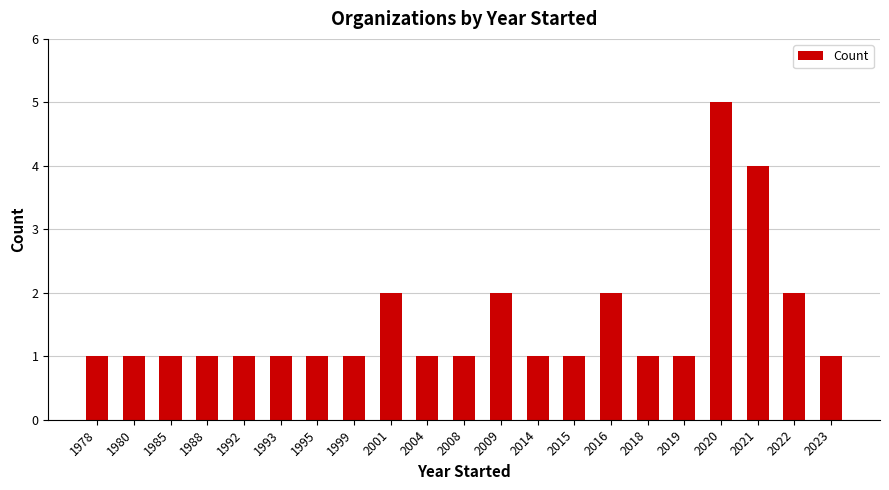

Reading left to right, extract all data points from this chart.

1	1	1	1	1	1	1	1	2	1	1	2	1	1	2	1	1	5	4	2	1